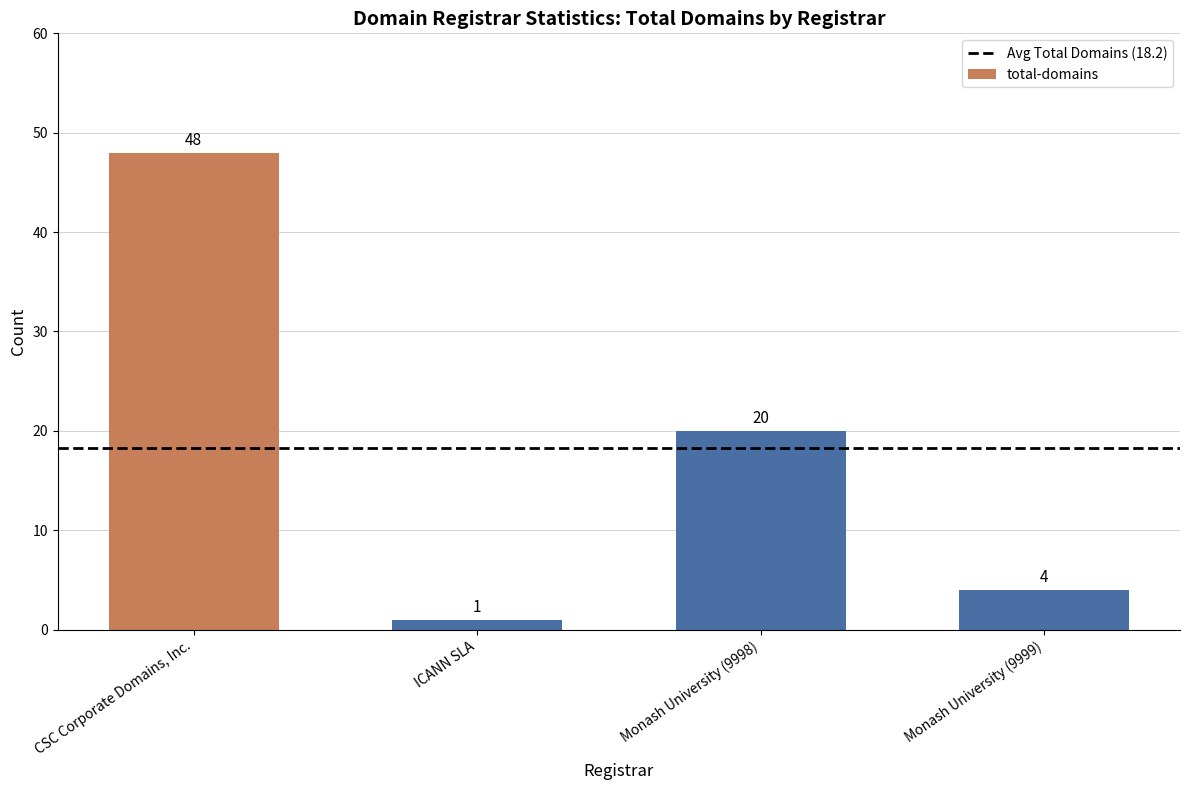

Approximately how many times larger is the value at Monash University (9998) compared to ICANN SLA?

20.0